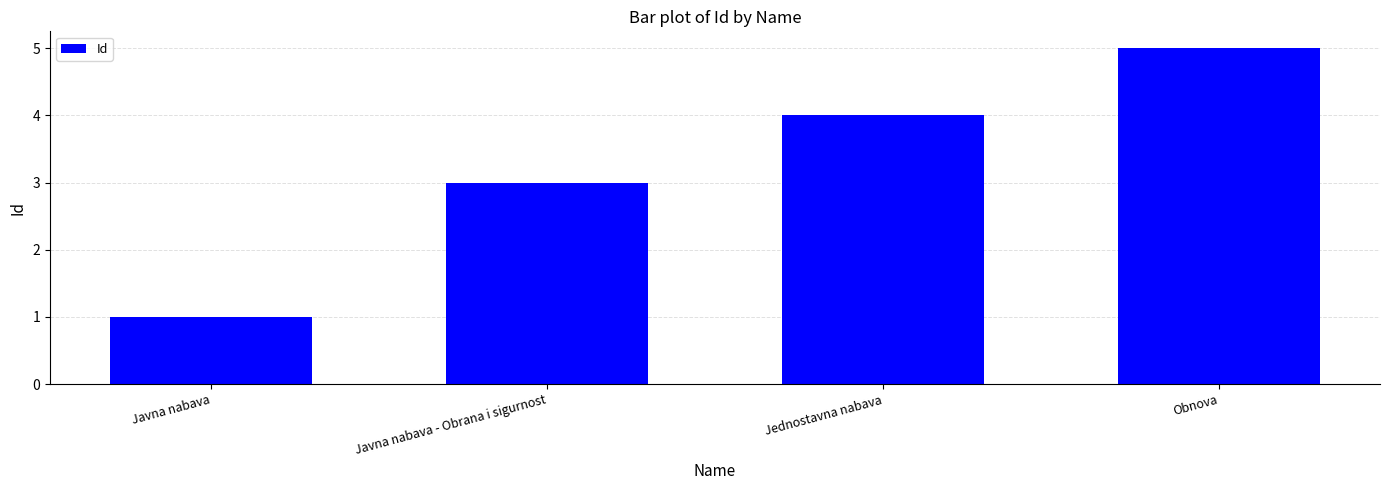

Which category has the highest value across all series?

Obnova